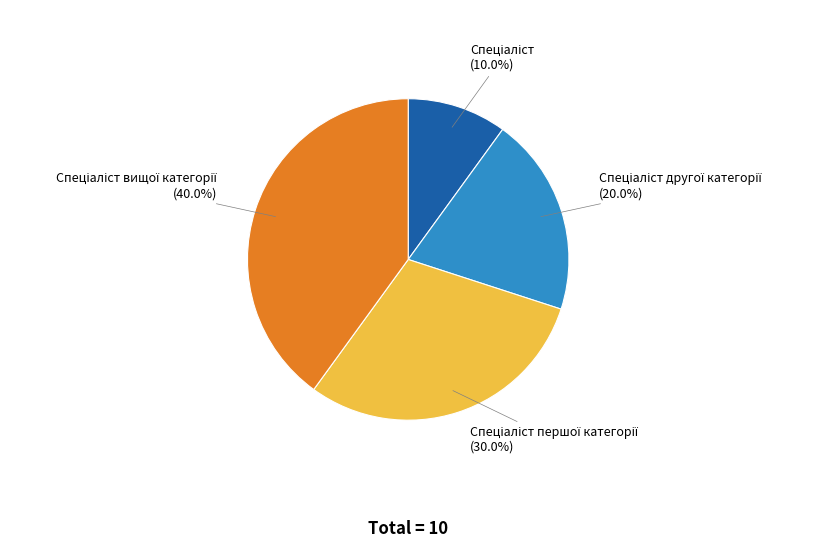

Does any single category account for the majority?

No